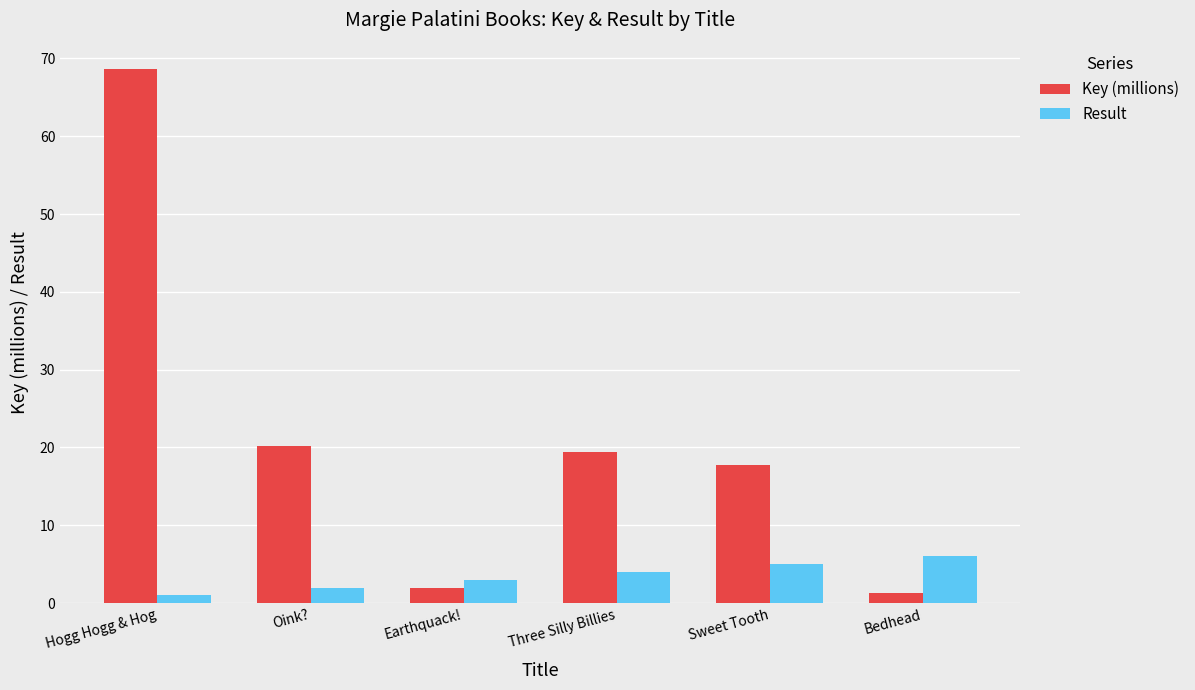

At which category is the sum across all series the highest?

Hogg Hogg & Hog